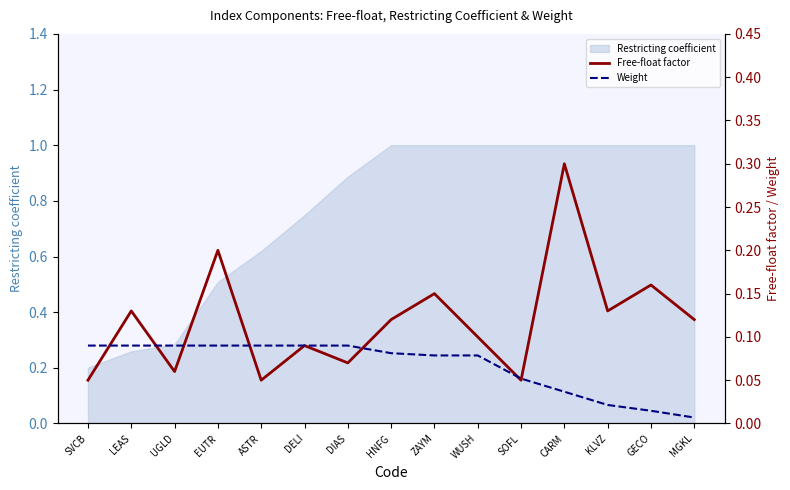

True or false: Weight has a value of 0.0 at GECO.

False